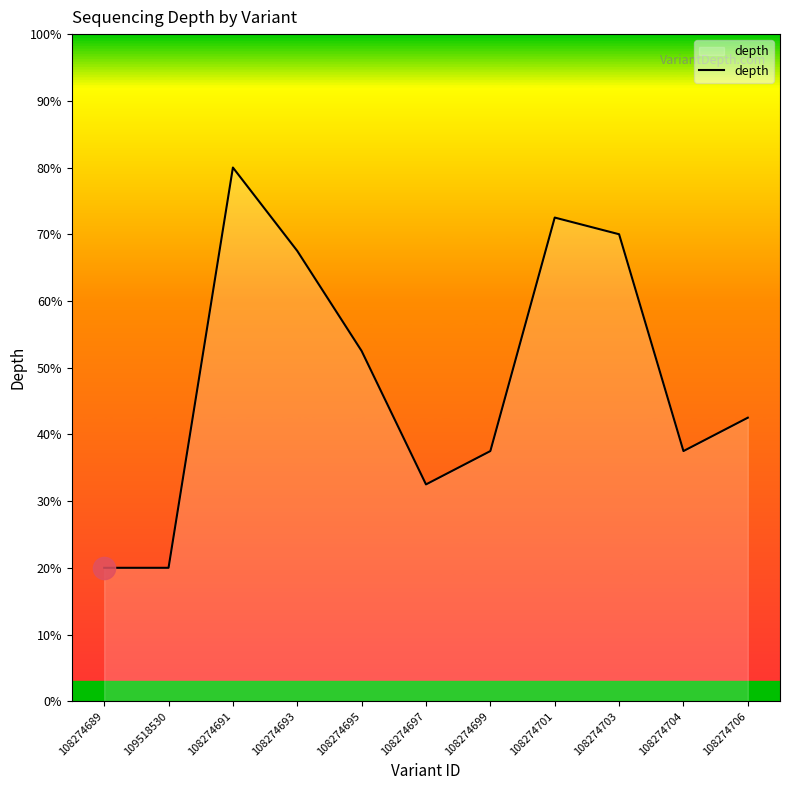

How many lines are shown in the chart?

1